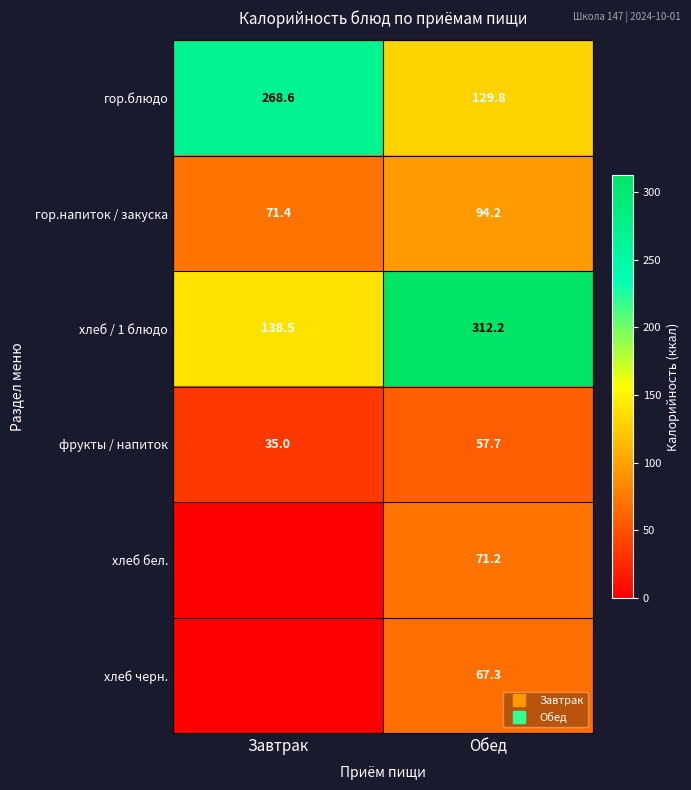

Which category has the lowest value across all series?

Завтрак